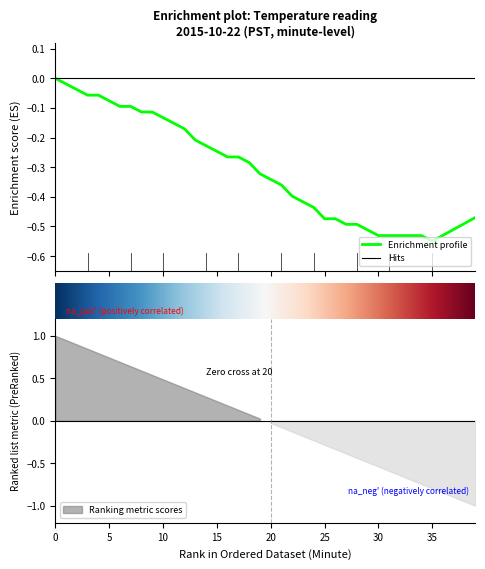

At which category does the data reach its first local valley?

35